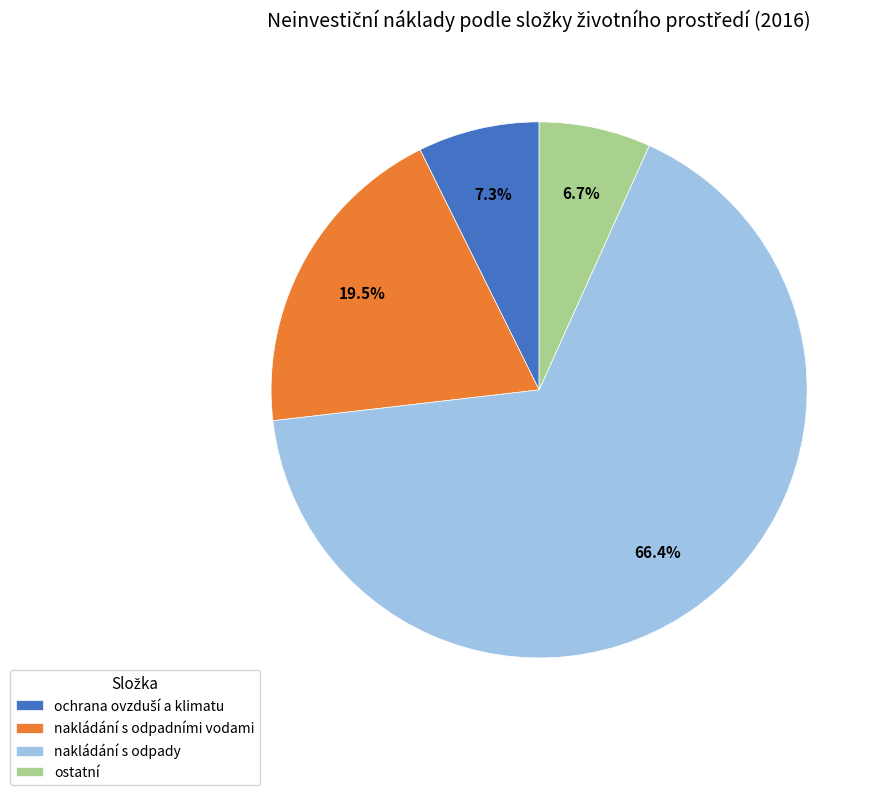

How many slices are in this pie chart?

4